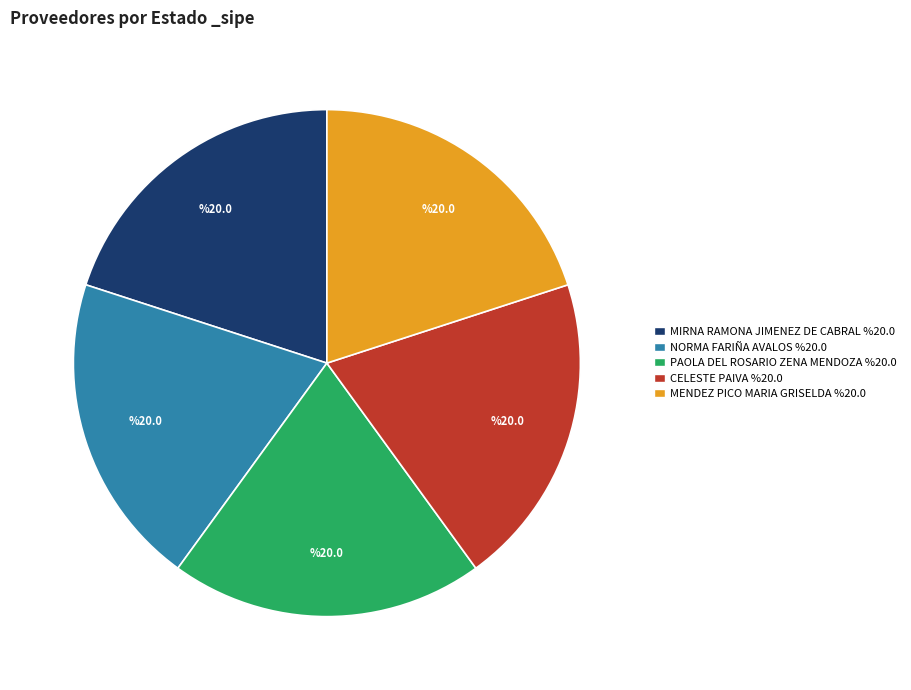

Is there a majority slice in this chart?

No